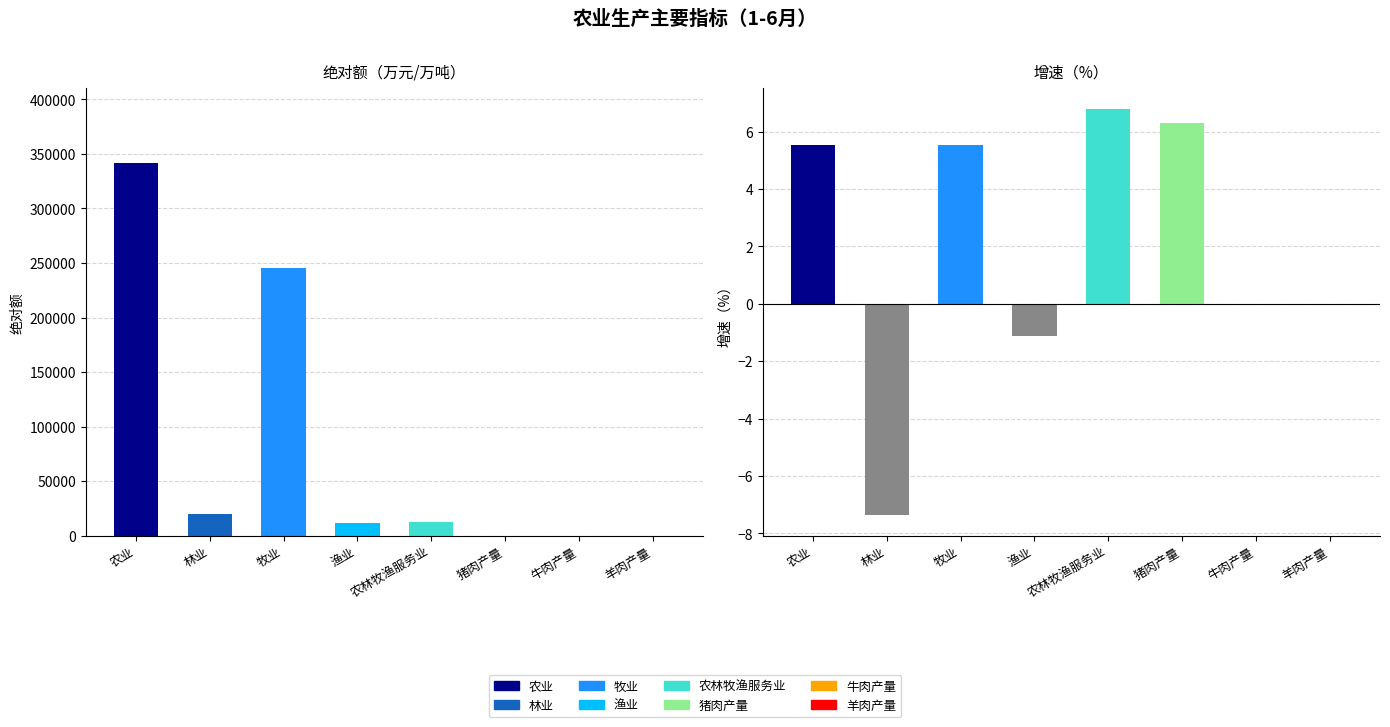

Are the bars horizontal?

No